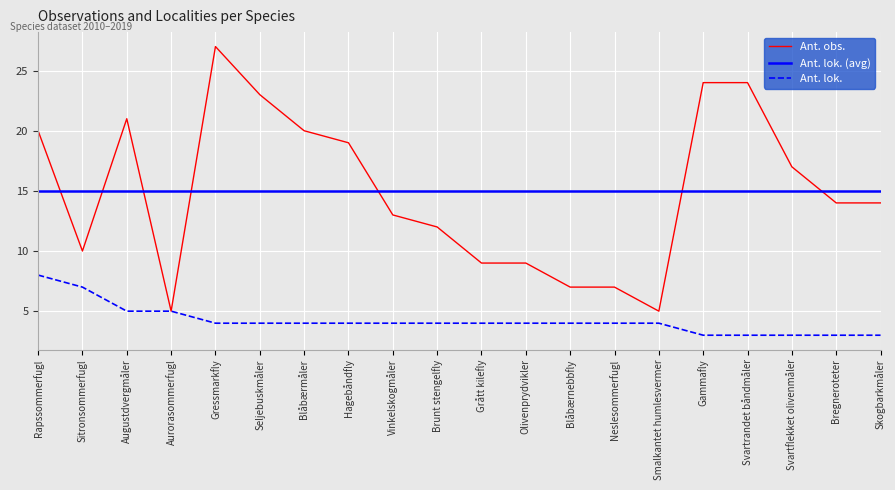

True or false: Ant. lok. has a value of 7 at Grått kilefly.

False